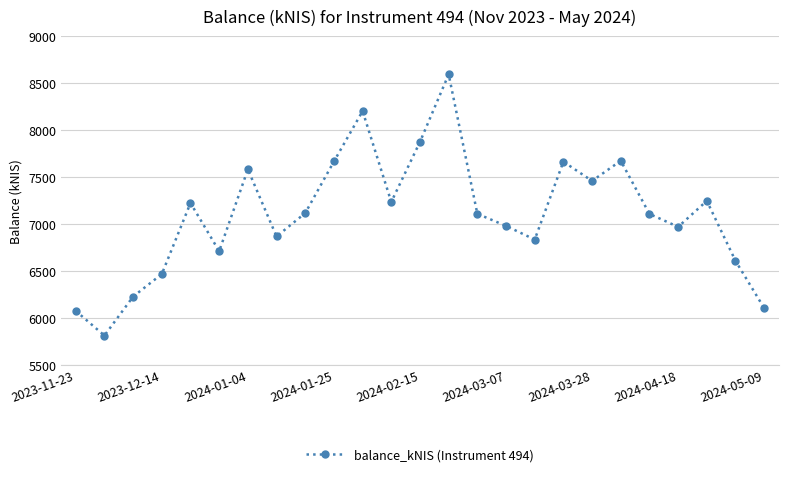

How many points are higher than both their immediate neighbors (excluding endpoints)?

7